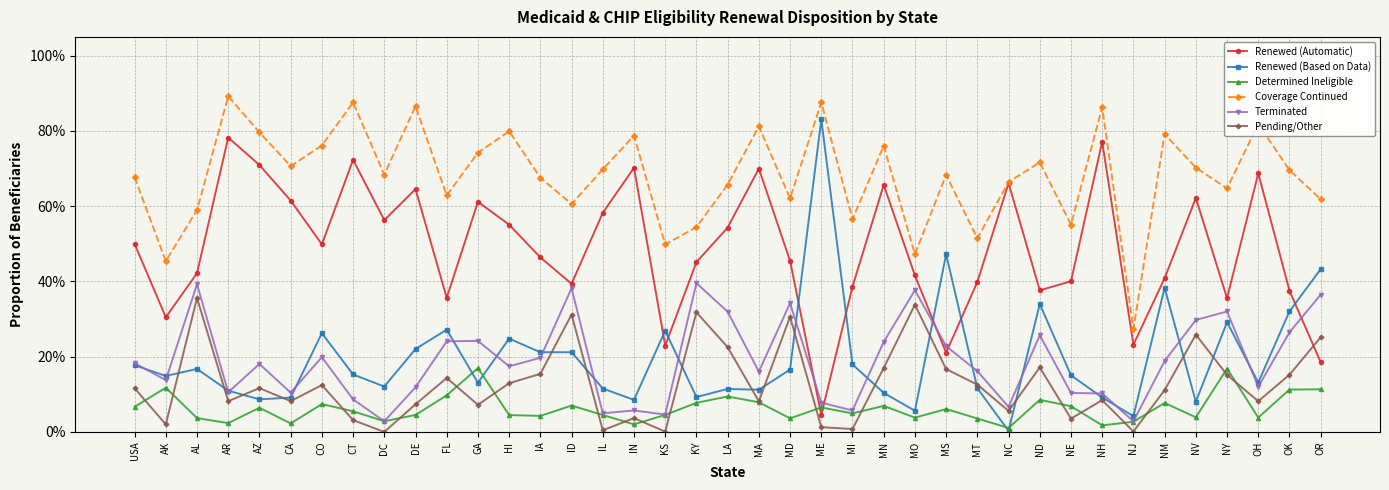

Rank the series by their maximum value, from highest to lowest.

Coverage Continued, Renewed (Based on Data), Renewed (Automatic), Terminated, Pending/Other, Determined Ineligible